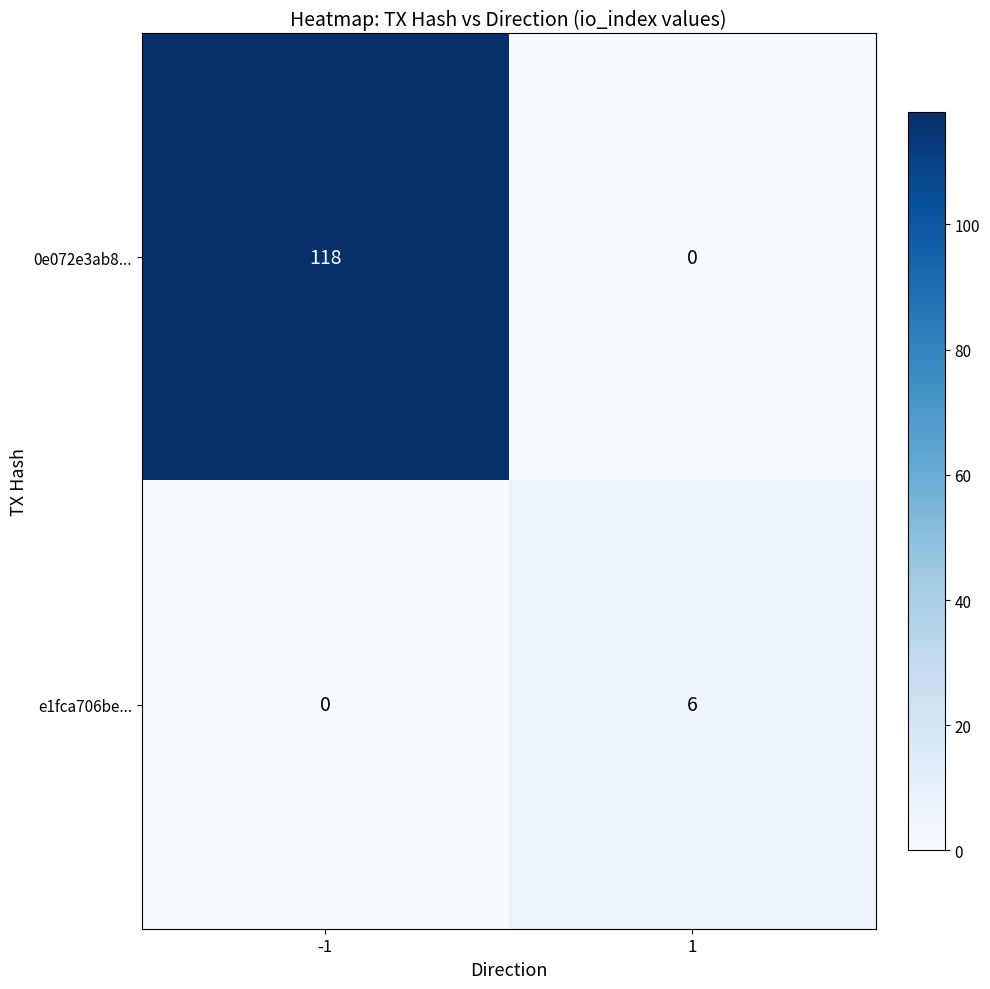

Reading left to right, list all the values displayed in this chart.

0e072e3ab8...: 118	0
e1fca706be...: 0	6